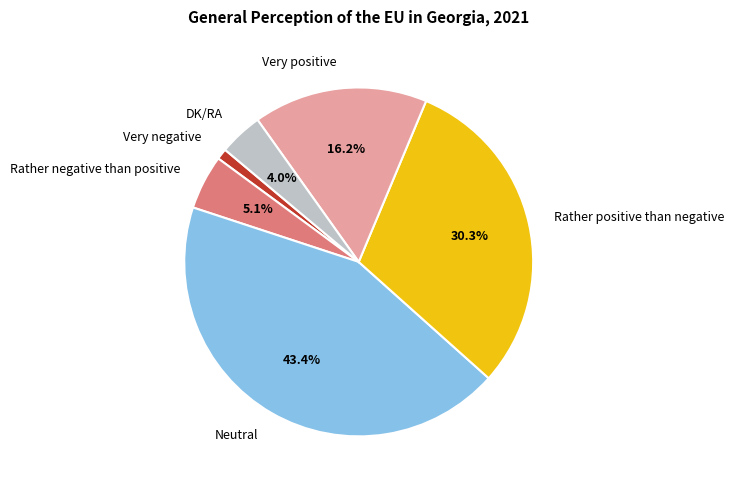

Which has a higher value, DK/RA or Very negative?

DK/RA